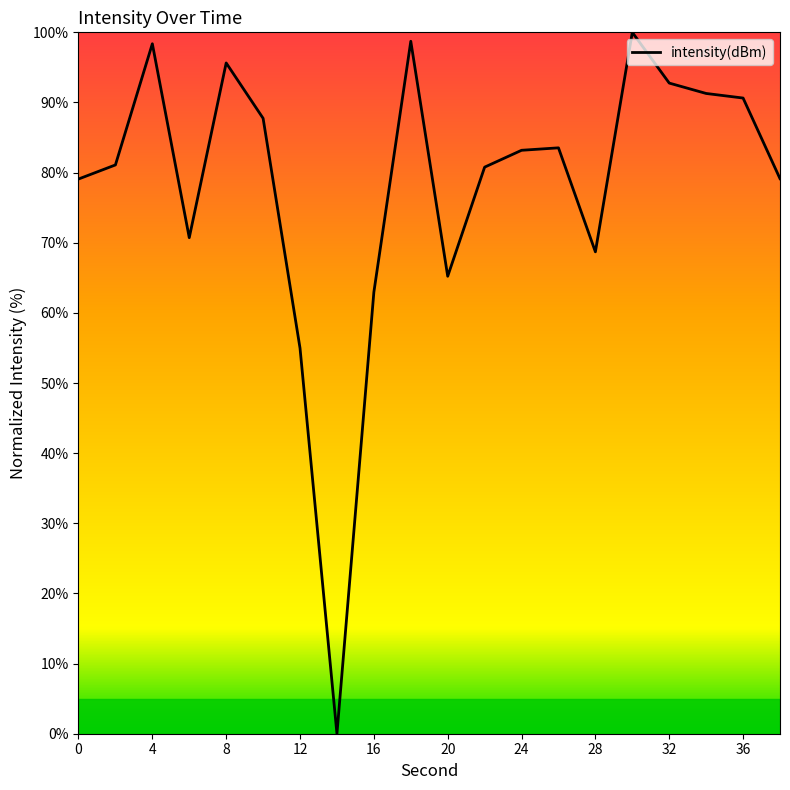

What is the difference between the maximum and minimum values?

100.0